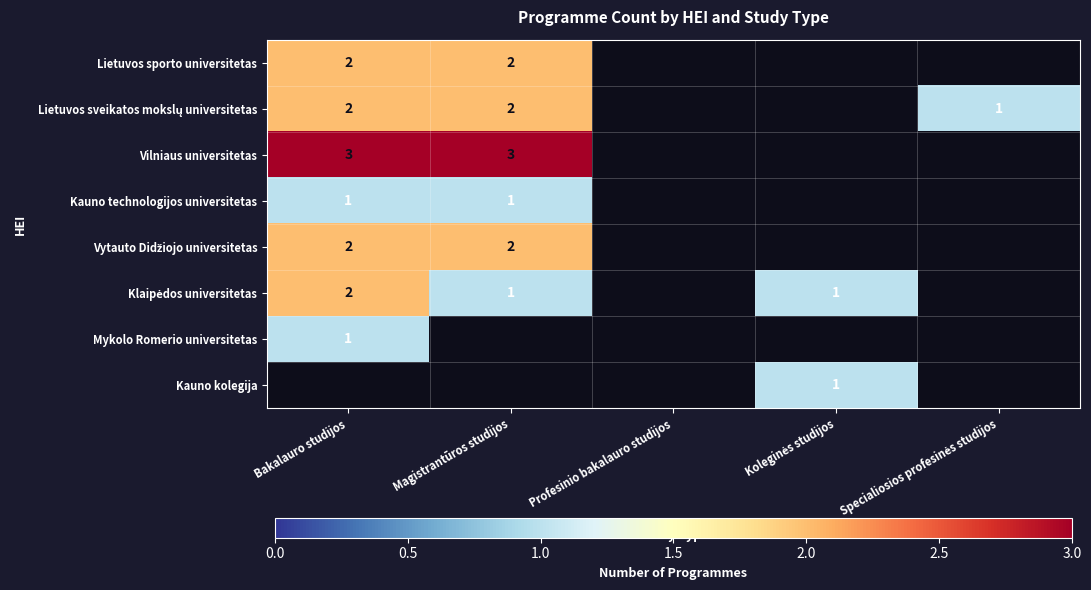

Rank the categories by Vytauto Didžiojo universitetas value from highest to lowest.

Bakalauro studijos, Magistrantūros studijos, Profesinio bakalauro studijos, Koleginės studijos, Specialiosios profesinės studijos